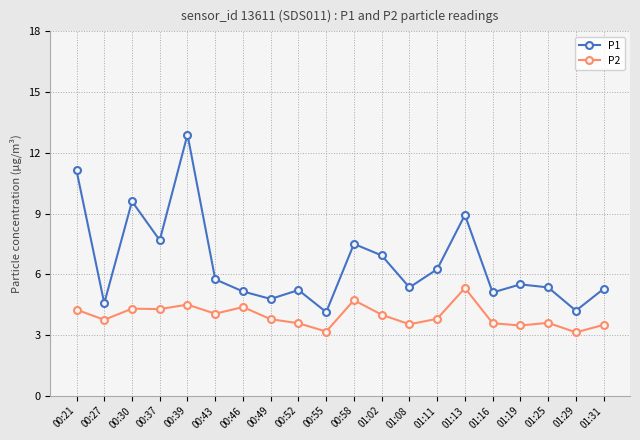

True or false: P2 has more than 0 points higher than both neighbors.

True